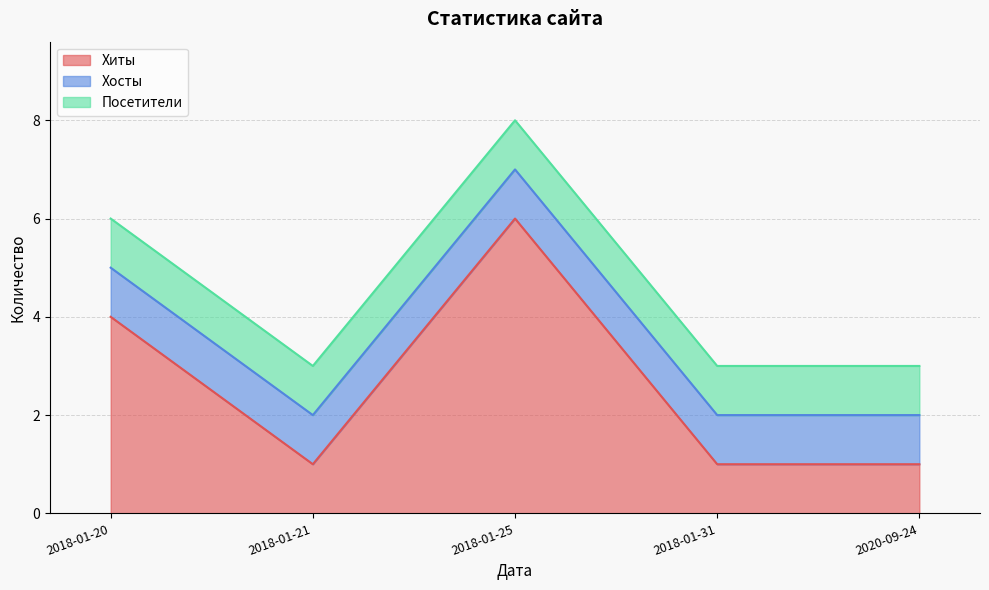

At which category is the sum across all series the highest?

2018-01-25